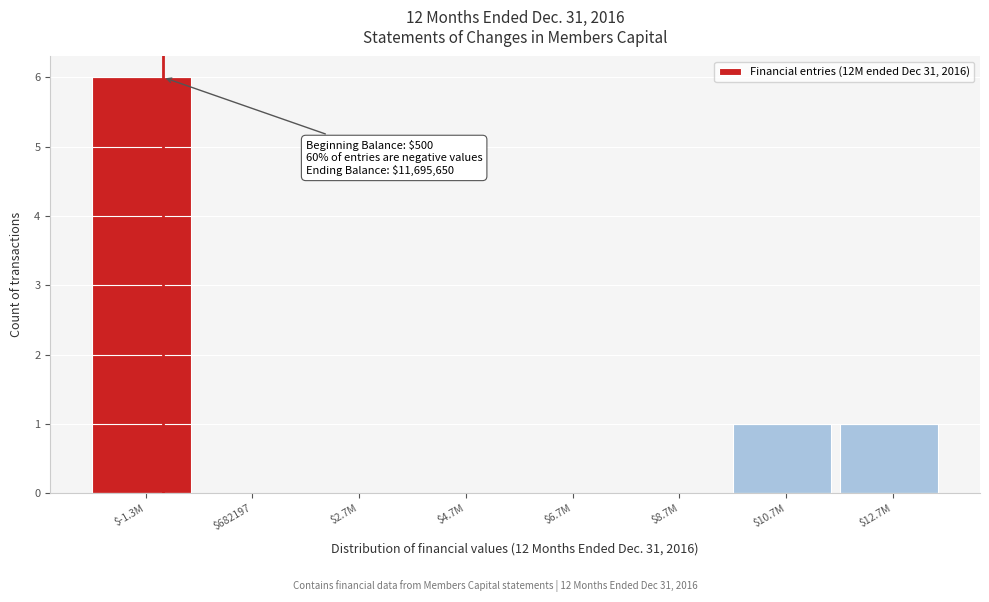

The chart shows a value of 0 at $10.7M. True or false?

False